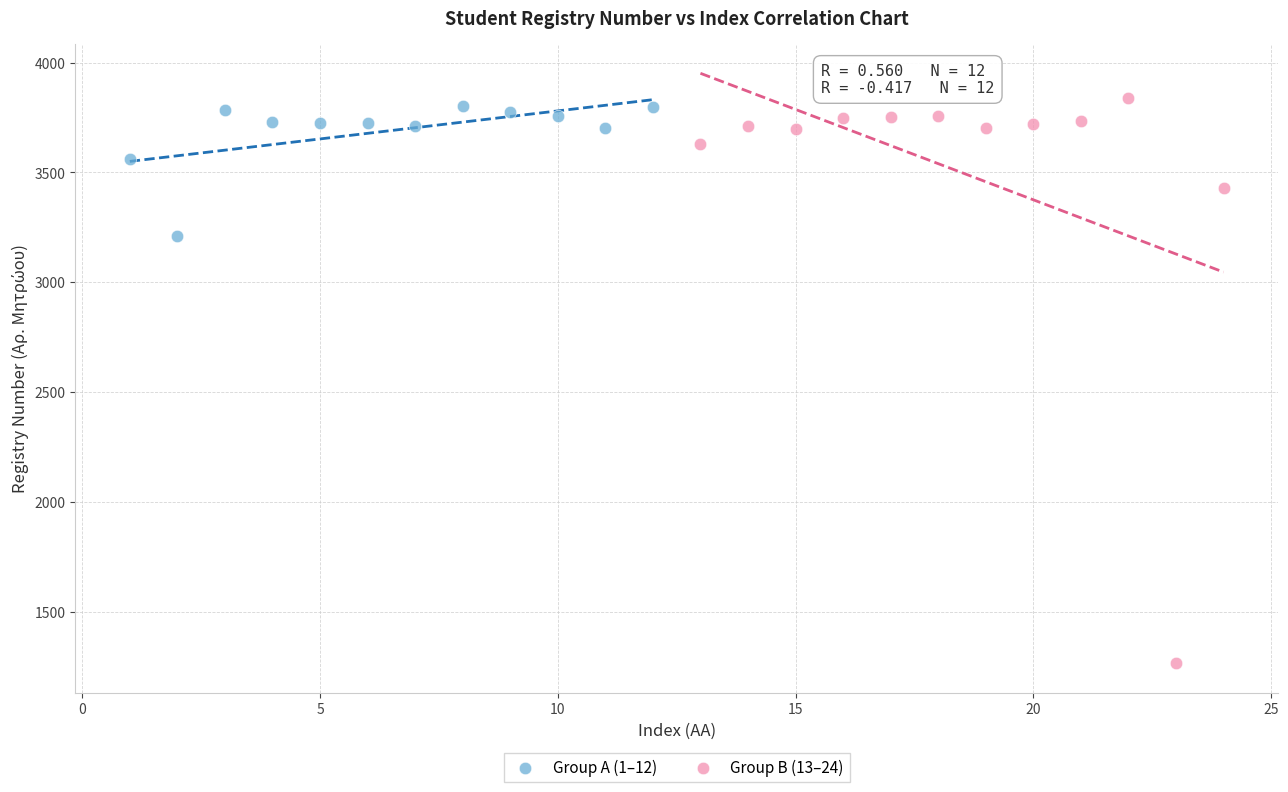

Which series contains the lowest Y value?

Group B (13–24)